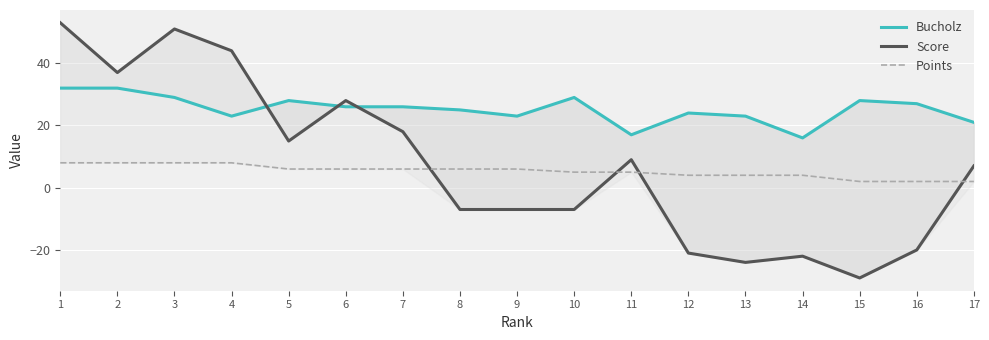

What is the sum of the Points values at 5 and 2?

14